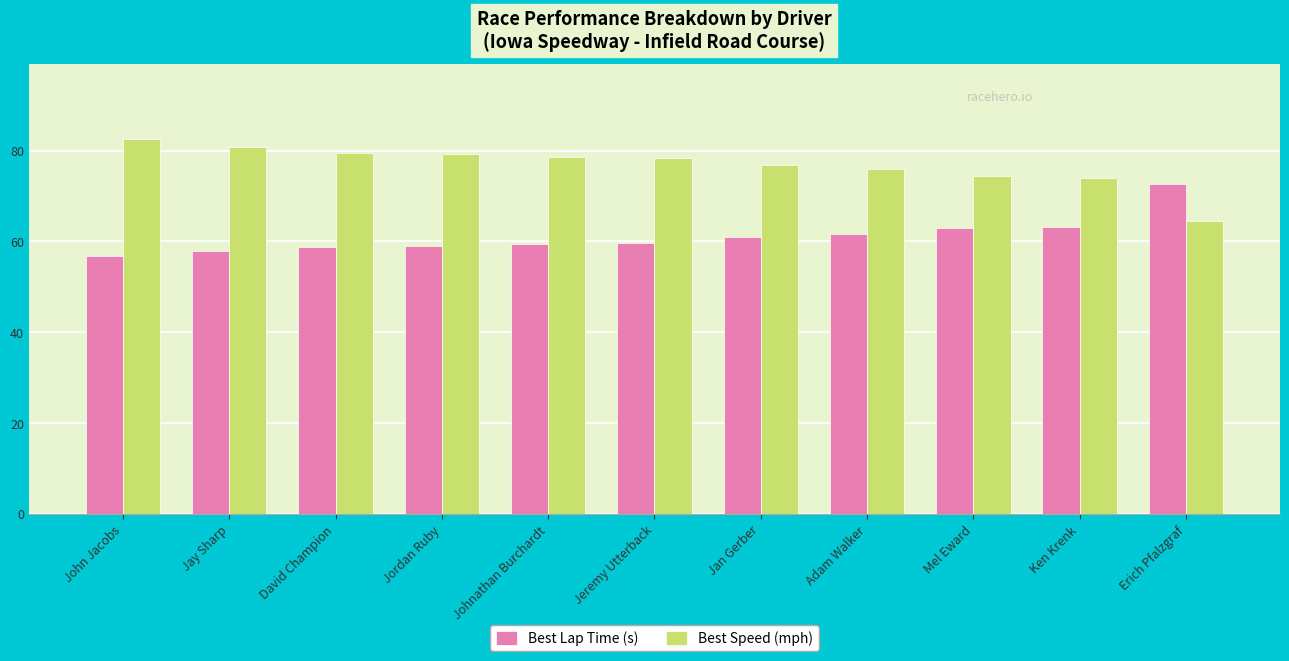

Rank the series by their maximum value, from highest to lowest.

Best Speed (mph), Best Lap Time (s)